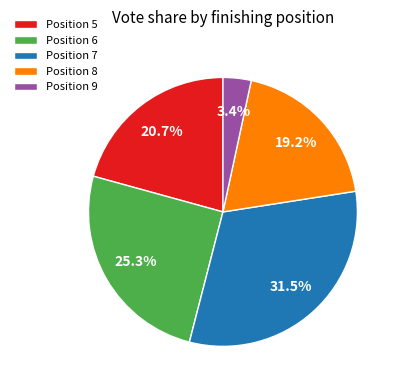

Which has a higher value, Position 8 or Position 5?

Position 5